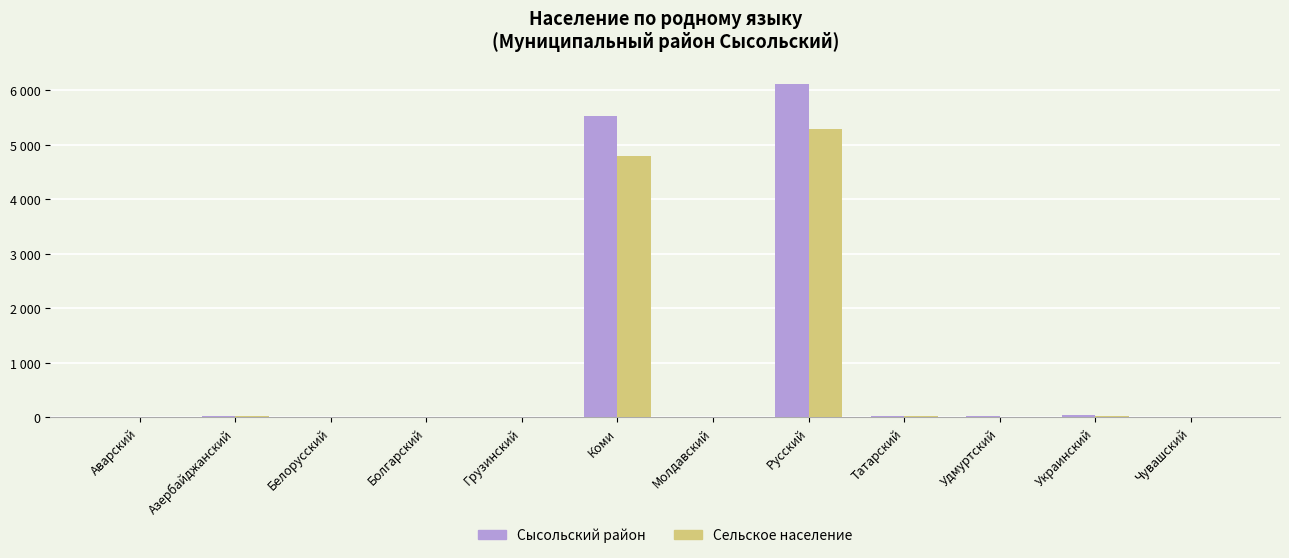

The value of Сельское население at Коми is 1190. True or false?

False